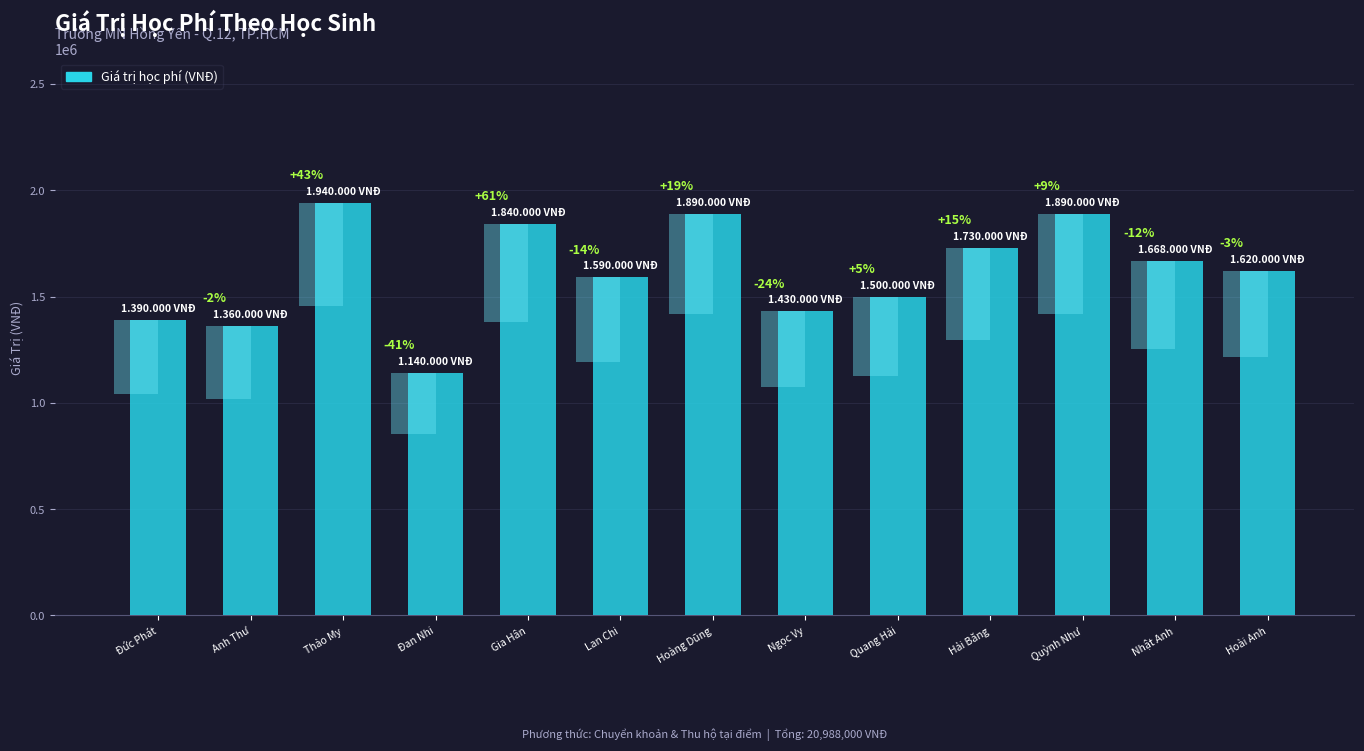

Reading left to right, what are all the values shown in this chart?

1390000	1360000	1940000	1140000	1840000	1590000	1890000	1430000	1500000	1730000	1890000	1668000	1620000